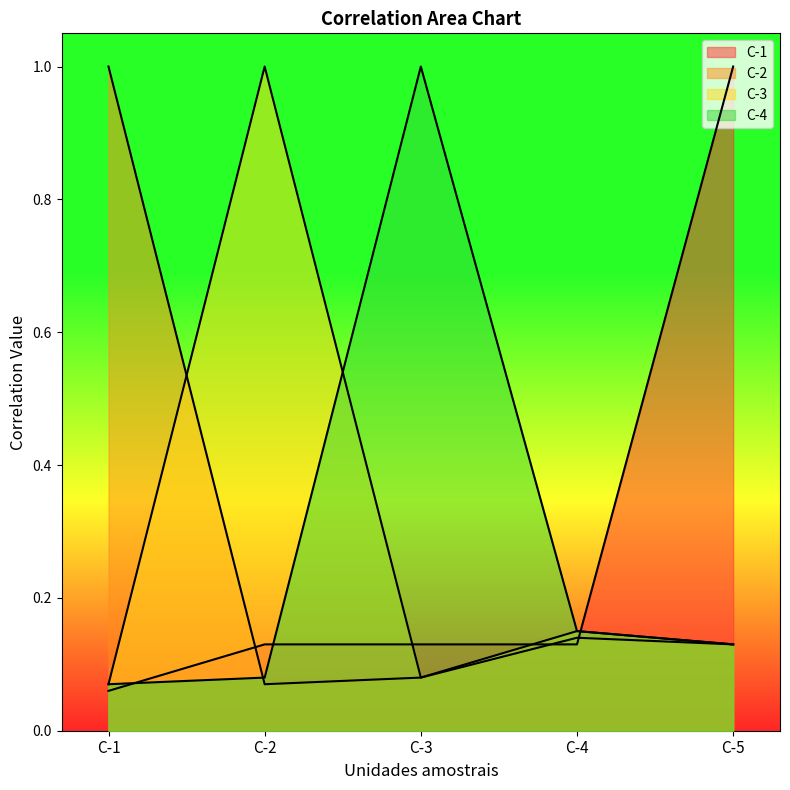

The C-1 series shows 0.3 at C-5. True or false?

False